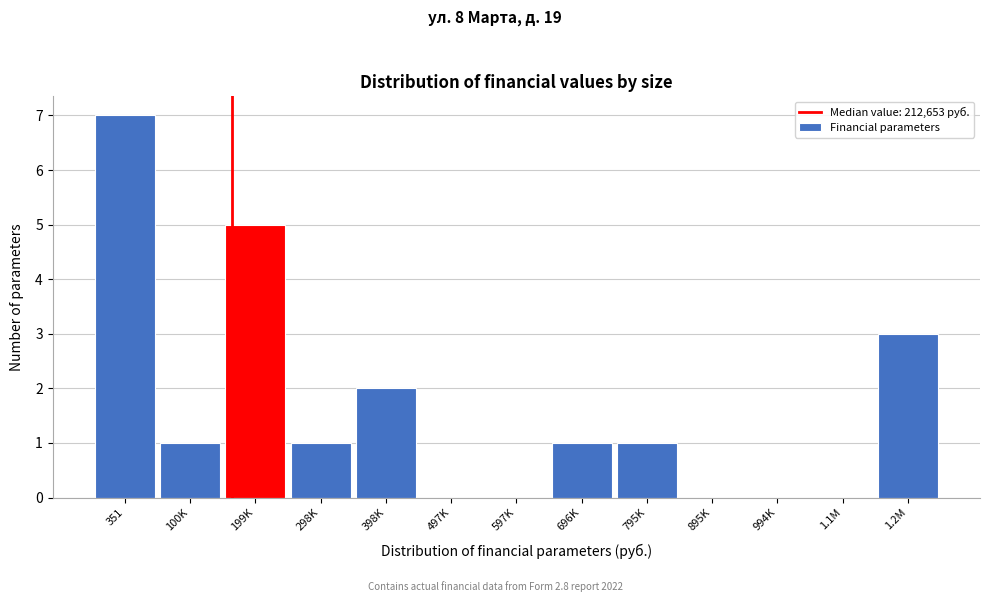

Reading left to right, transcribe all the data shown in this chart.

351=7	100K=1	199K=5	298K=1	398K=2	497K=0	597K=0	696K=1	795K=1	895K=0	994K=0	1.1M=0	1.2M=3